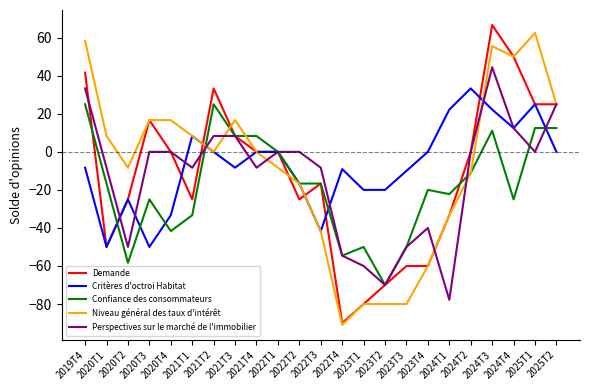

What is the difference between the second highest and second lowest values in the Confiance des consommateurs series?

83.3